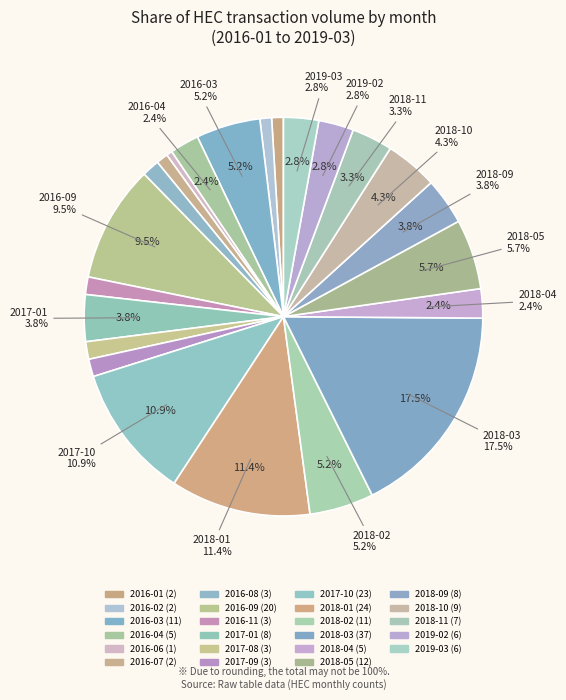

To the nearest percent, what is the combined percentage of 2016-02 and 2017-10?

12%